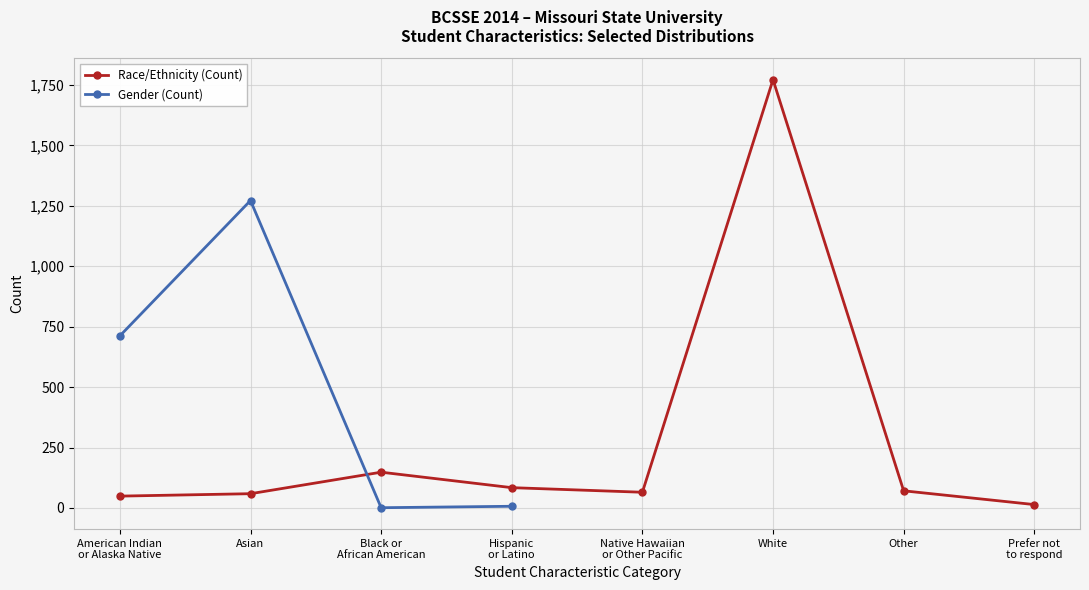

List the labels in order of Race/Ethnicity (Count) value, largest first.

White, Black or
African American, Hispanic
or Latino, Other, Native Hawaiian
or Other Pacific, Asian, American Indian
or Alaska Native, Prefer not
to respond